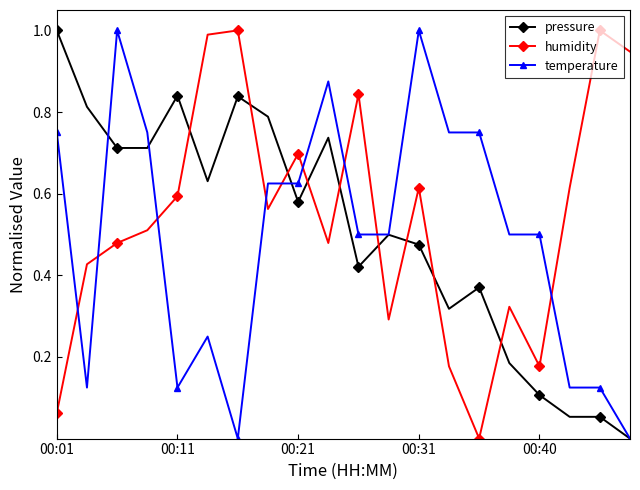

True or false: humidity has more than 0 points higher than both neighbors.

True